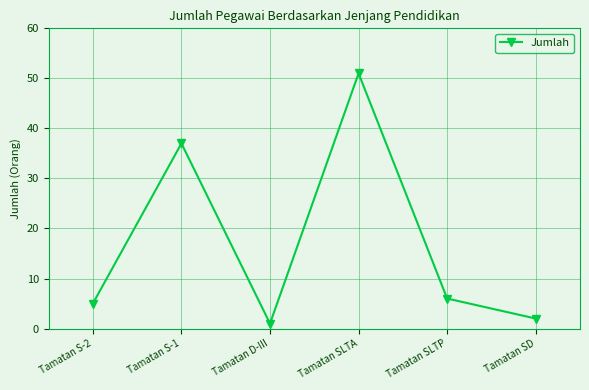

True or false: the data shows 51 at Tamatan SLTA.

True